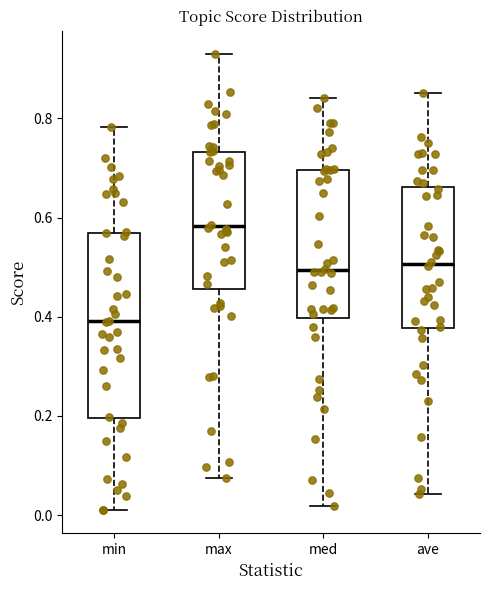

Reading left to right, transcribe this box plot: for each box, give where its median line is, the range the box spans, and where its two whiskers end, as read against the y-axis. The values are not printed on the chart, so give them approximately, as read against the axis.

min: median 0.40, box 0.20 to 0.56, whiskers 0.00 to 0.78
max: median 0.58, box 0.46 to 0.74, whiskers 0.08 to 0.94
med: median 0.50, box 0.40 to 0.70, whiskers 0.02 to 0.84
ave: median 0.50, box 0.38 to 0.66, whiskers 0.04 to 0.86